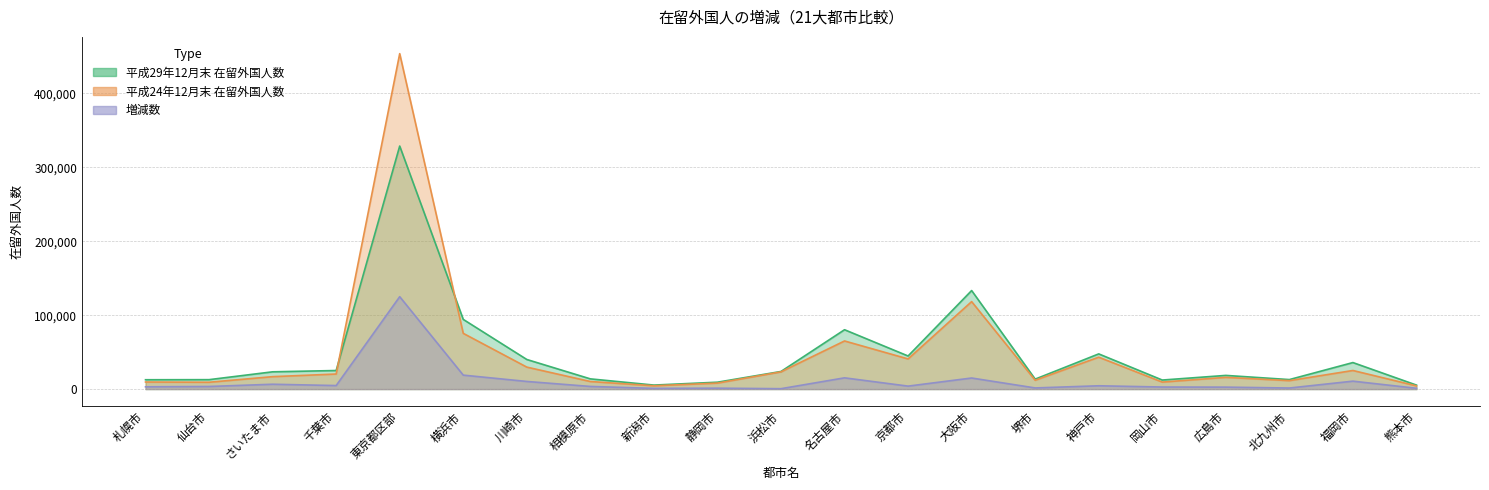

What is the difference between the highest and lowest values at 相模原市?

10245